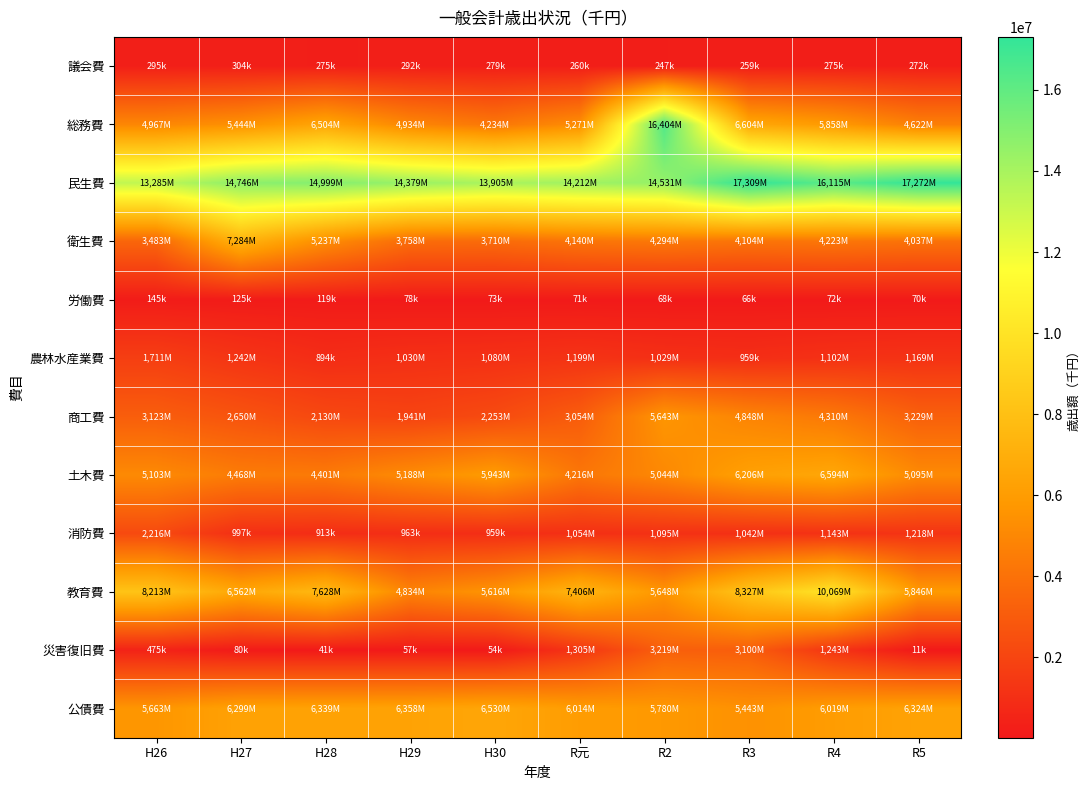

Which series changed the most between R元 and R4?

教育費